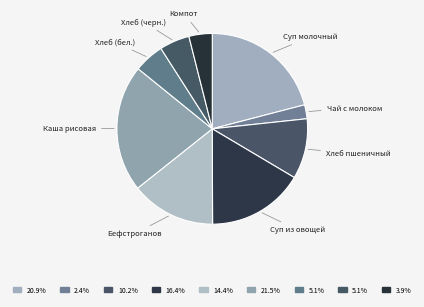

Is there a majority slice in this chart?

No